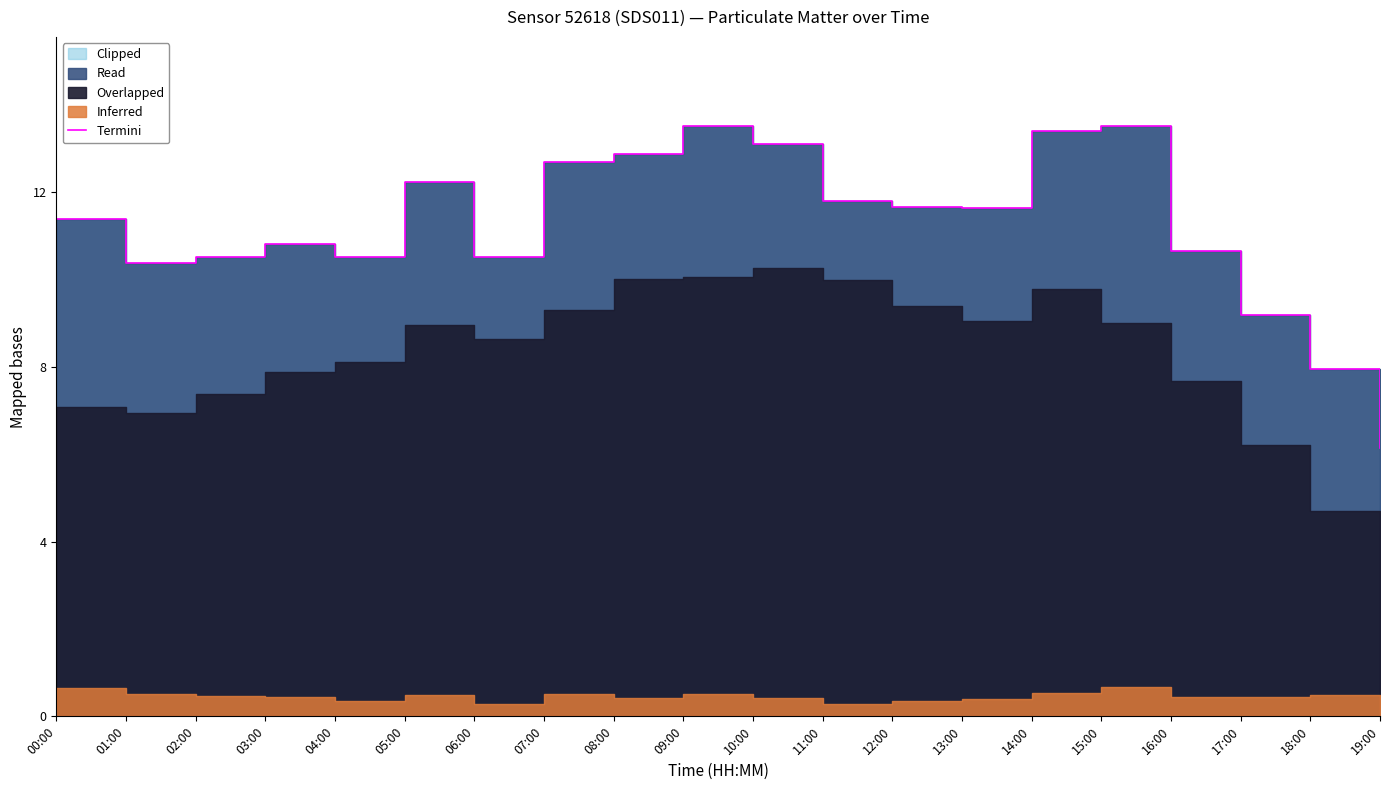

At which label is the value closest to 9?

17:00